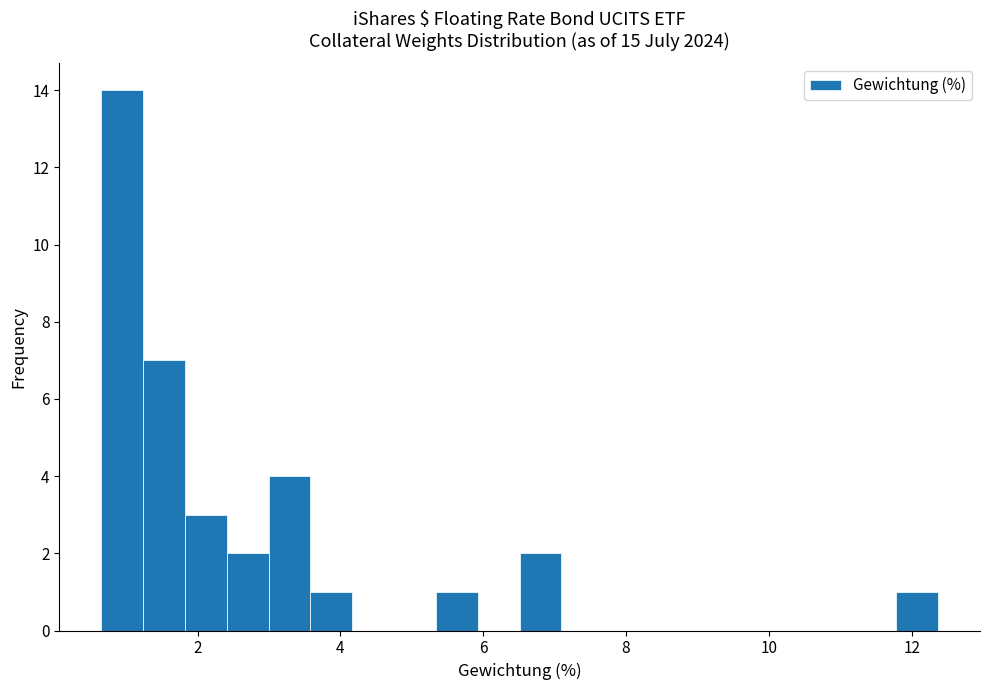

Around what value on the x-axis is the tallest bar? Give the approximate position of its centre, as read against the axis.

1.0